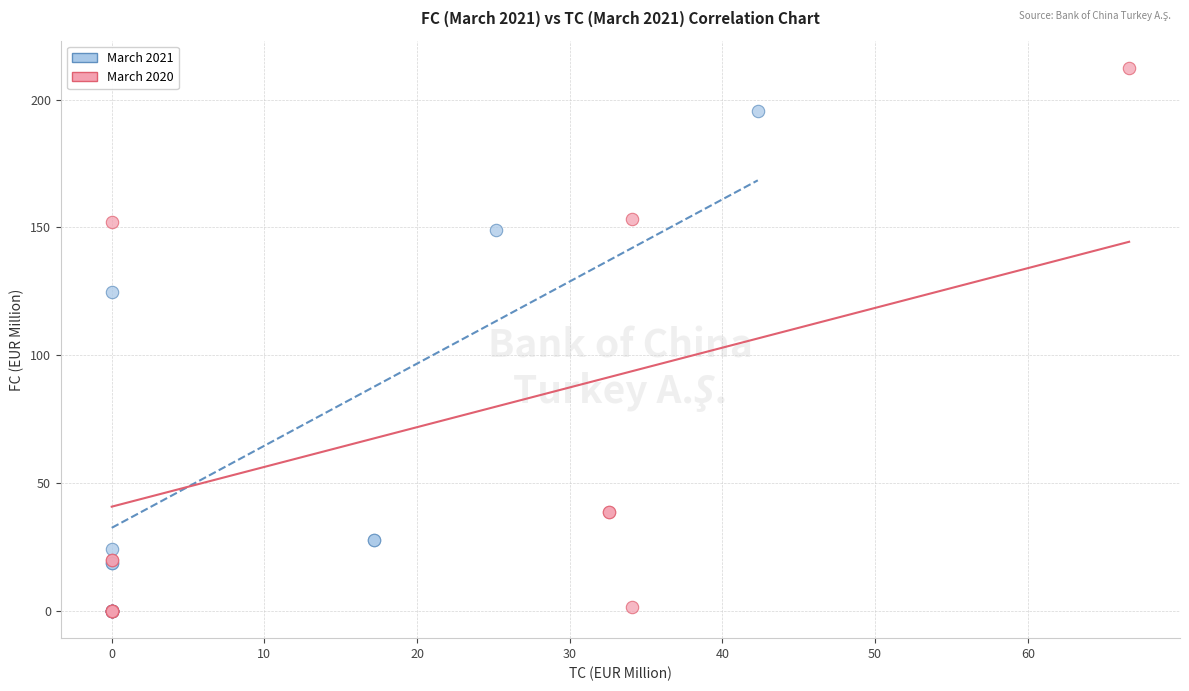

Which series reaches the maximum Y coordinate?

March 2020